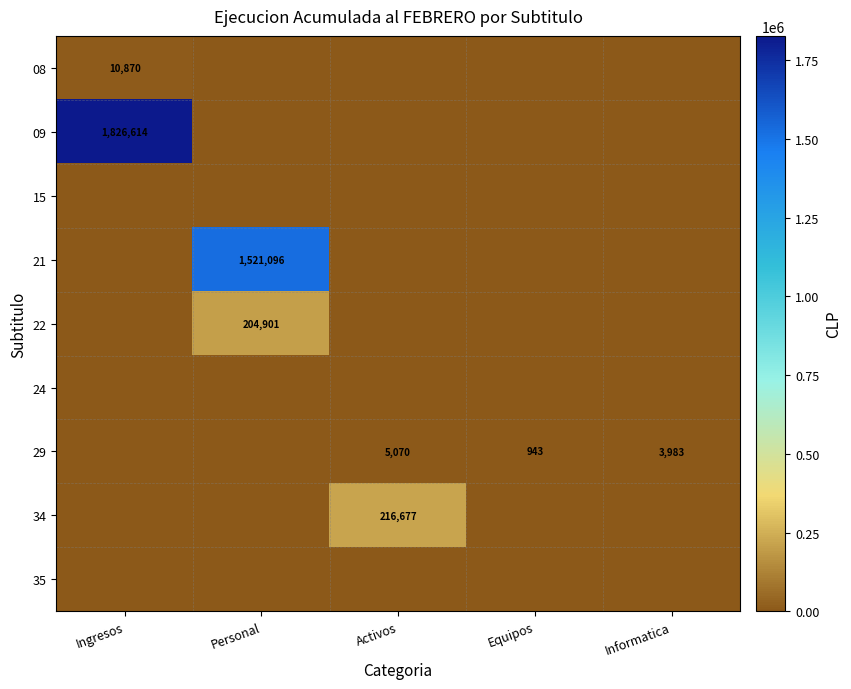

What is the greatest value displayed?

1826614